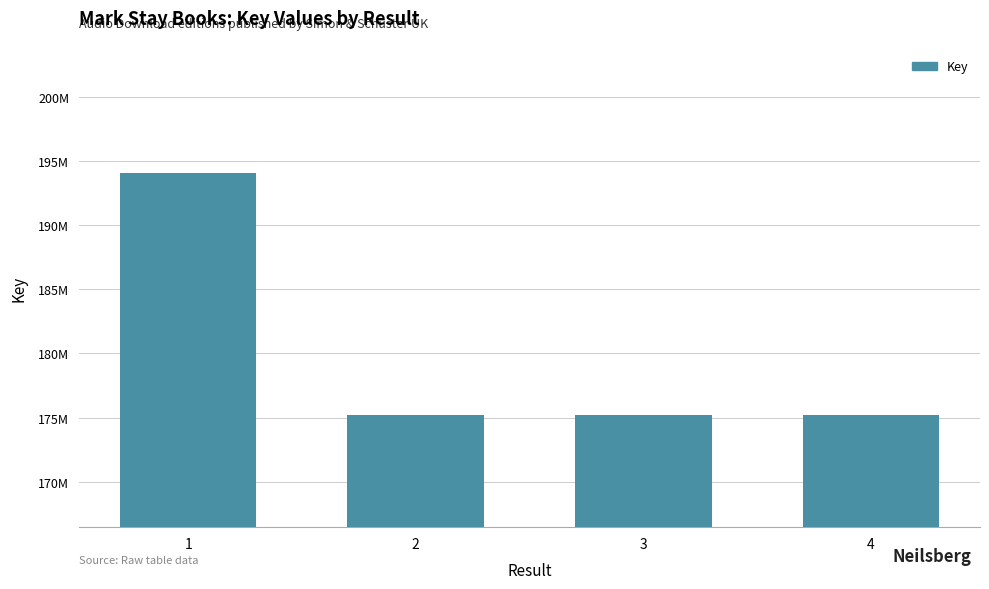

Approximately how many times larger is the value at 3 compared to 4?

1.0